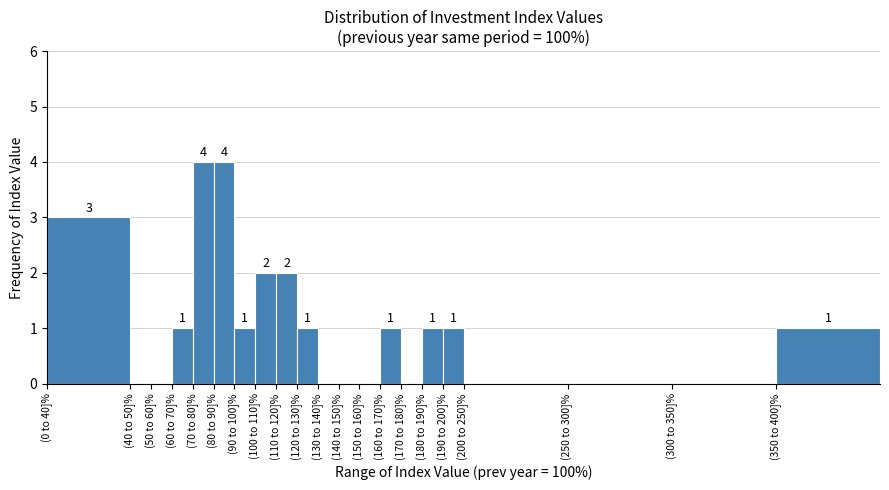

Reading right to left, transcribe all the data shown in this chart.

(350 to 400]%=1	(300 to 350]%=0	(250 to 300]%=0	(200 to 250]%=0	(190 to 200]%=1	(180 to 190]%=1	(170 to 180]%=0	(160 to 170]%=1	(150 to 160]%=0	(140 to 150]%=0	(130 to 140]%=0	(120 to 130]%=1	(110 to 120]%=2	(100 to 110]%=2	(90 to 100]%=1	(80 to 90]%=4	(70 to 80]%=4	(60 to 70]%=1	(50 to 60]%=0	(40 to 50]%=0	(0 to 40]%=3